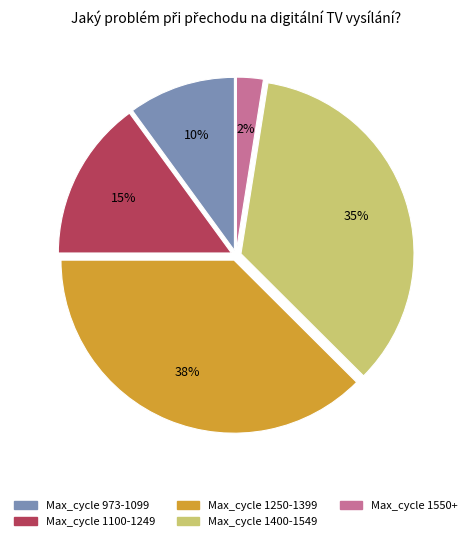

To the nearest percent, what is the average slice percentage?

20%